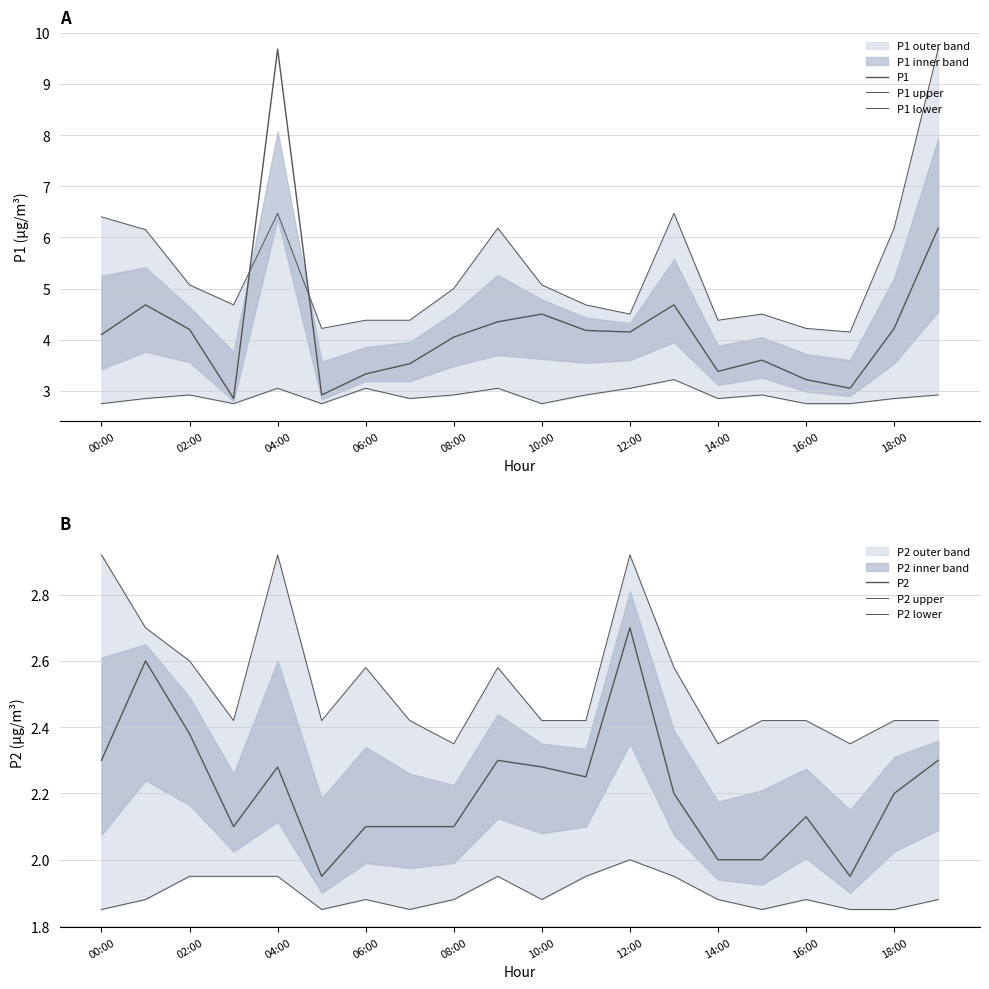

True or false: P1 upper and P1 lower cross at least once.

False